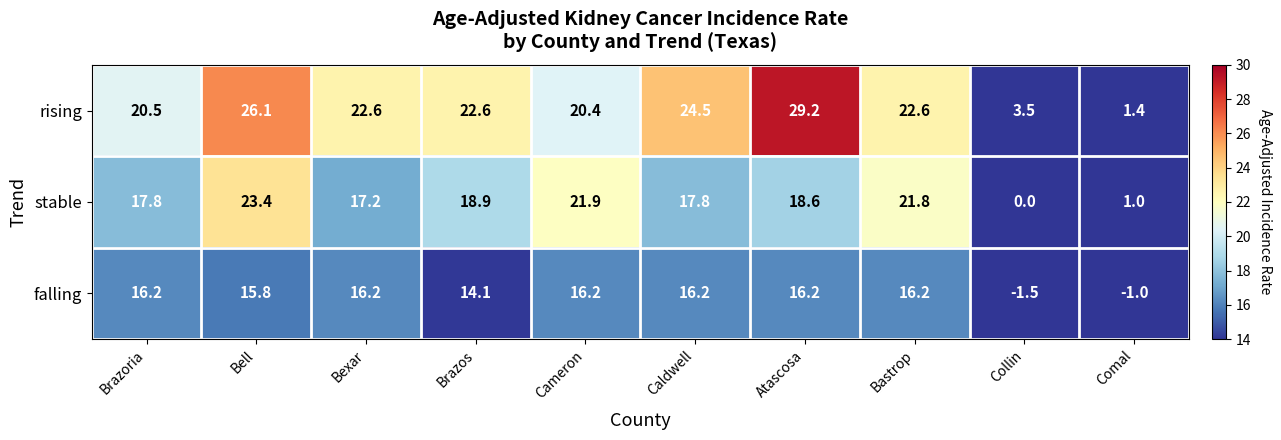

Rank the series at Bell from lowest to highest value.

falling, stable, rising